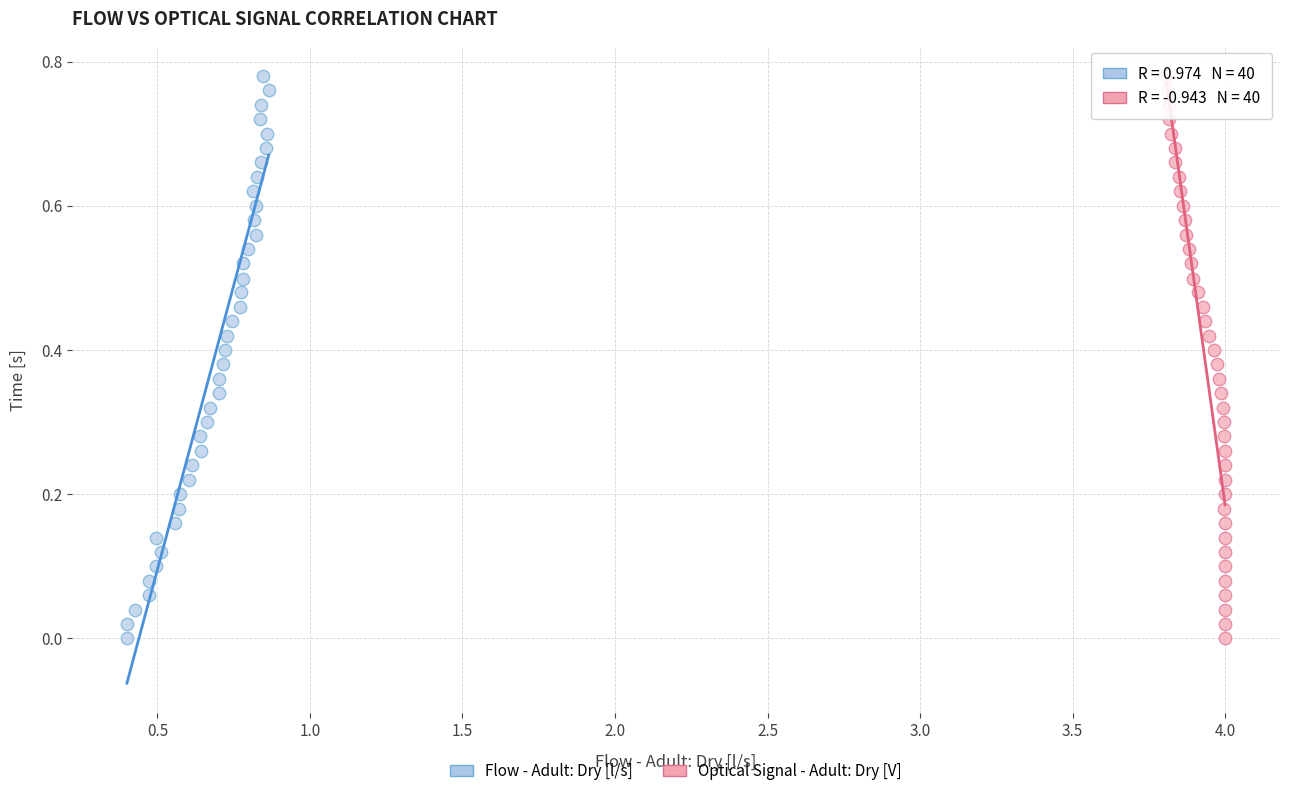

What are all the series names shown in the legend?

Flow - Adult: Dry [l/s], Optical Signal - Adult: Dry [V]